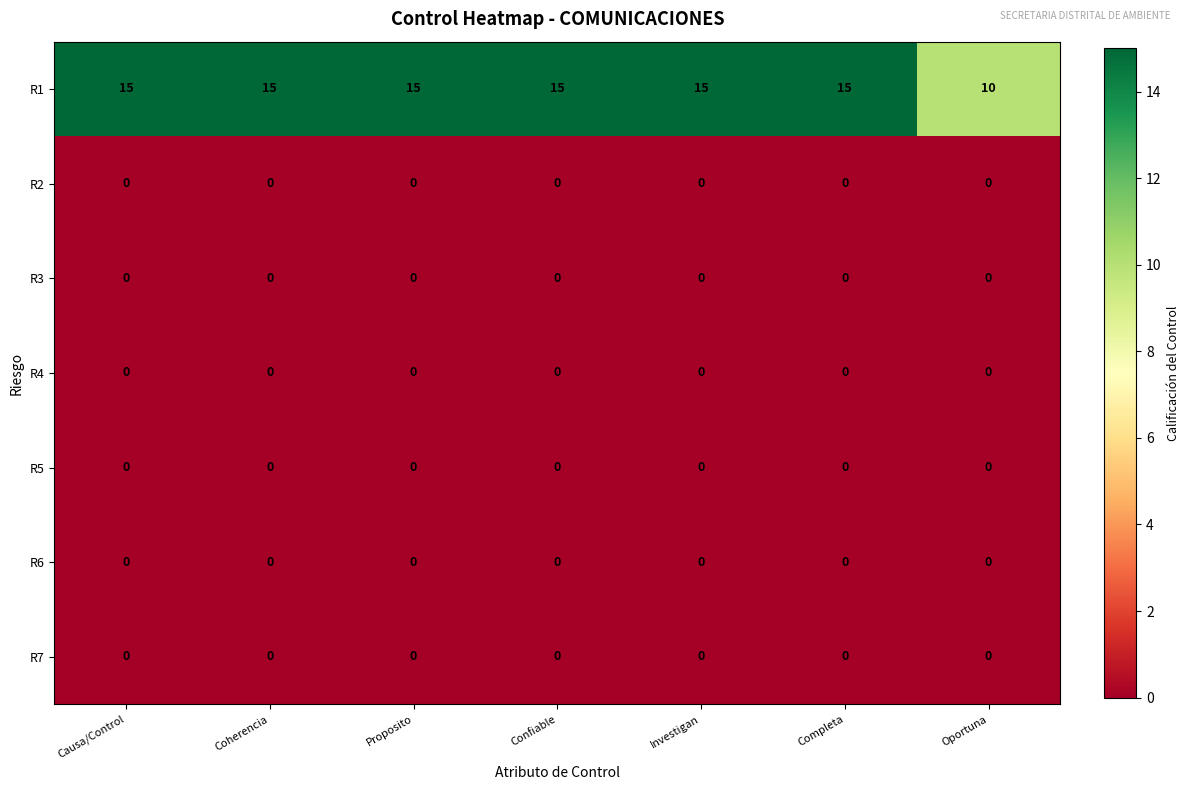

What is the sum of the R1 values at Oportuna and Completa?

25